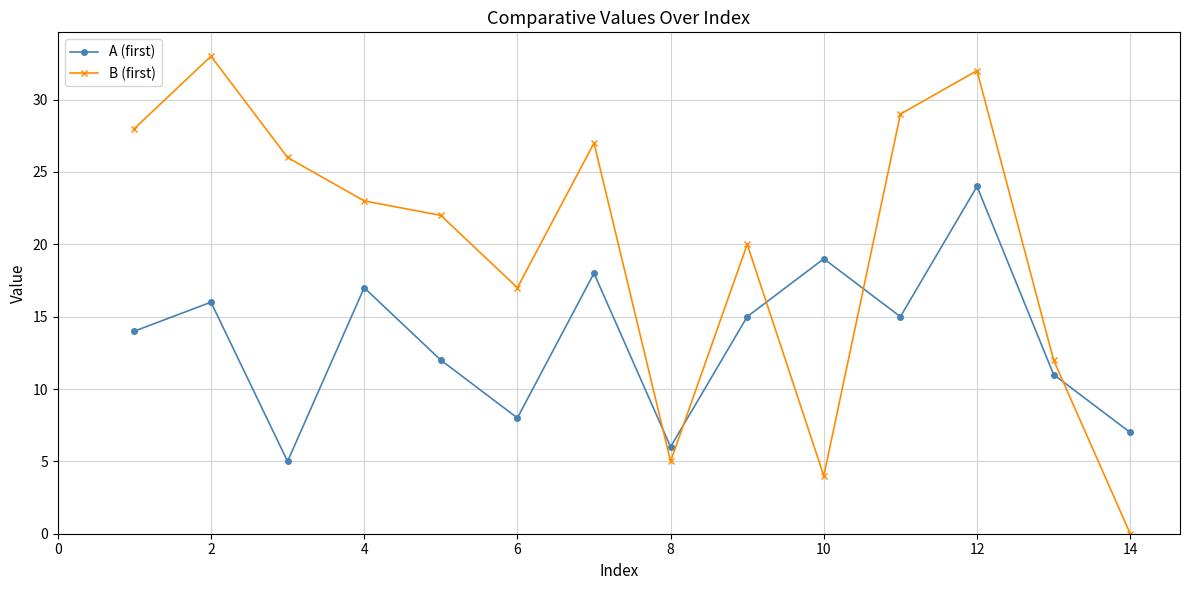

What is the sum of all A (first) values?

187